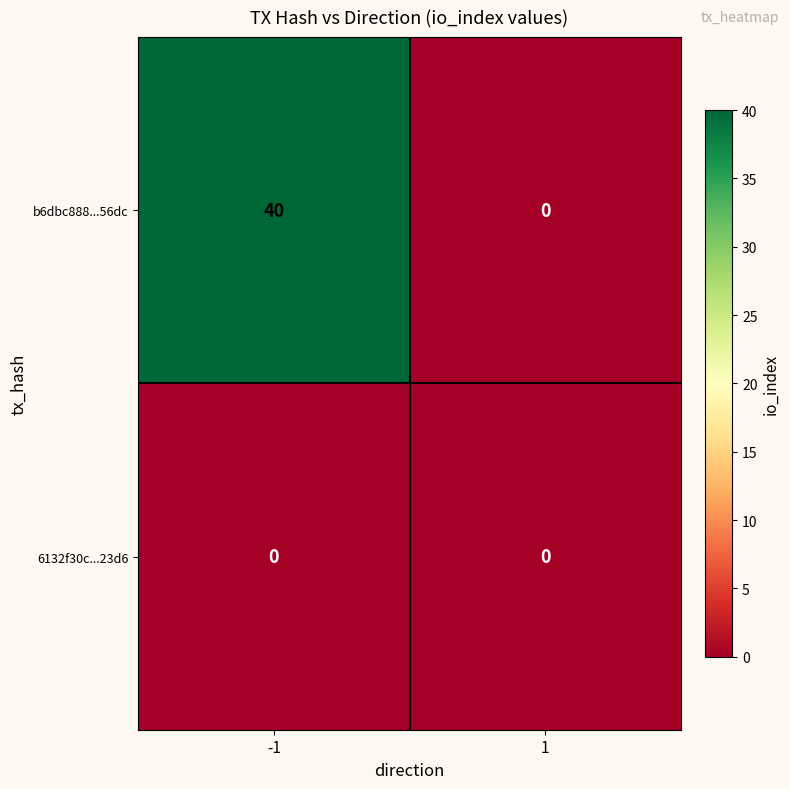

Between -1 and 1, which series saw the biggest shift?

b6dbc888...56dc